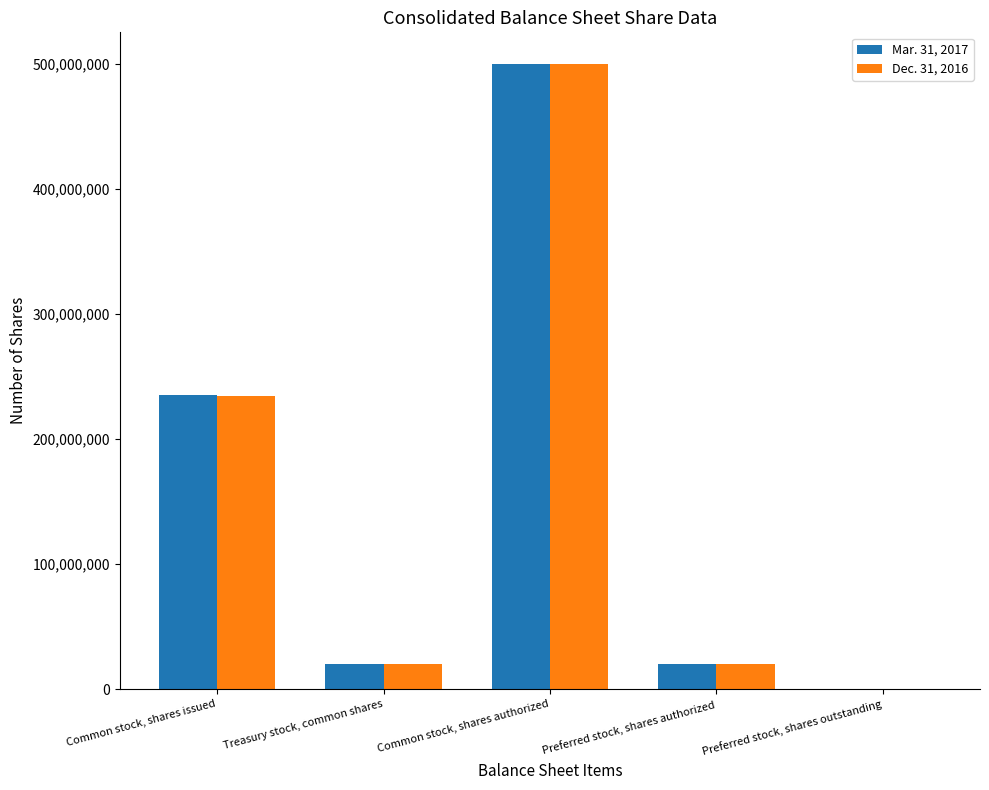

How many values in Dec. 31, 2016 are above zero?

4